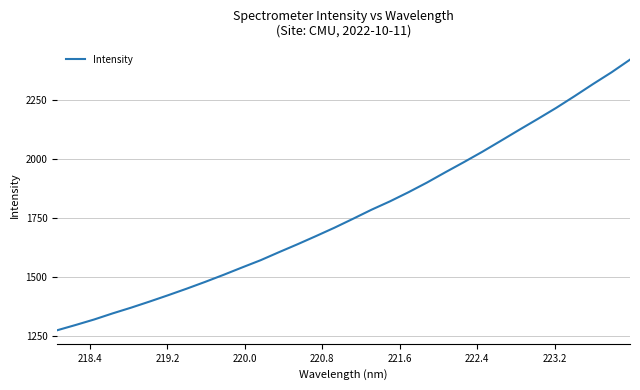

What is the difference between the second highest and second lowest values?

1067.6